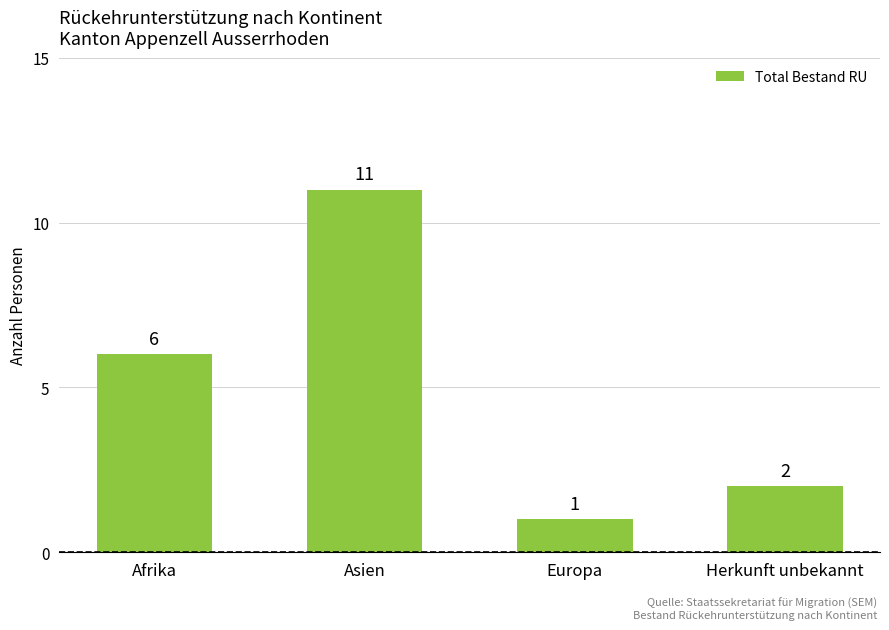

What is the difference between the second highest and second lowest values?

4